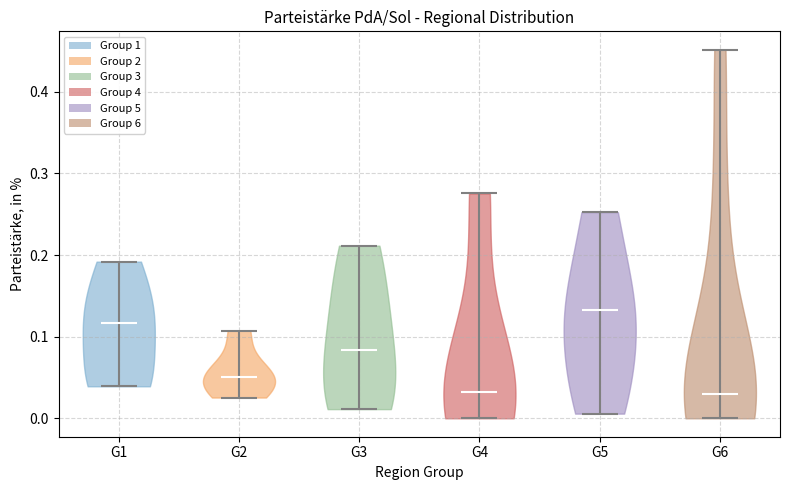

What is the highest point the violin for G3 reaches on the y-axis? The values are not printed on the chart, so give them approximately, as read against the axis.

0.21